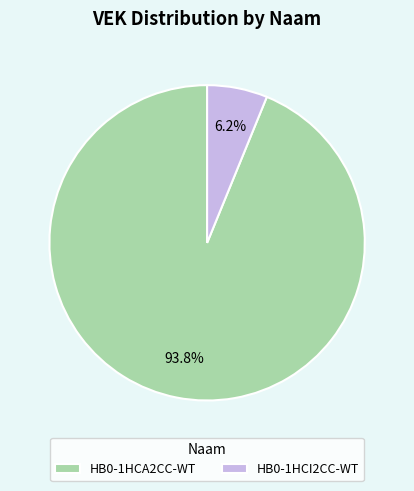

Which has a higher value, HB0-1HCA2CC-WT or HB0-1HCI2CC-WT?

HB0-1HCA2CC-WT